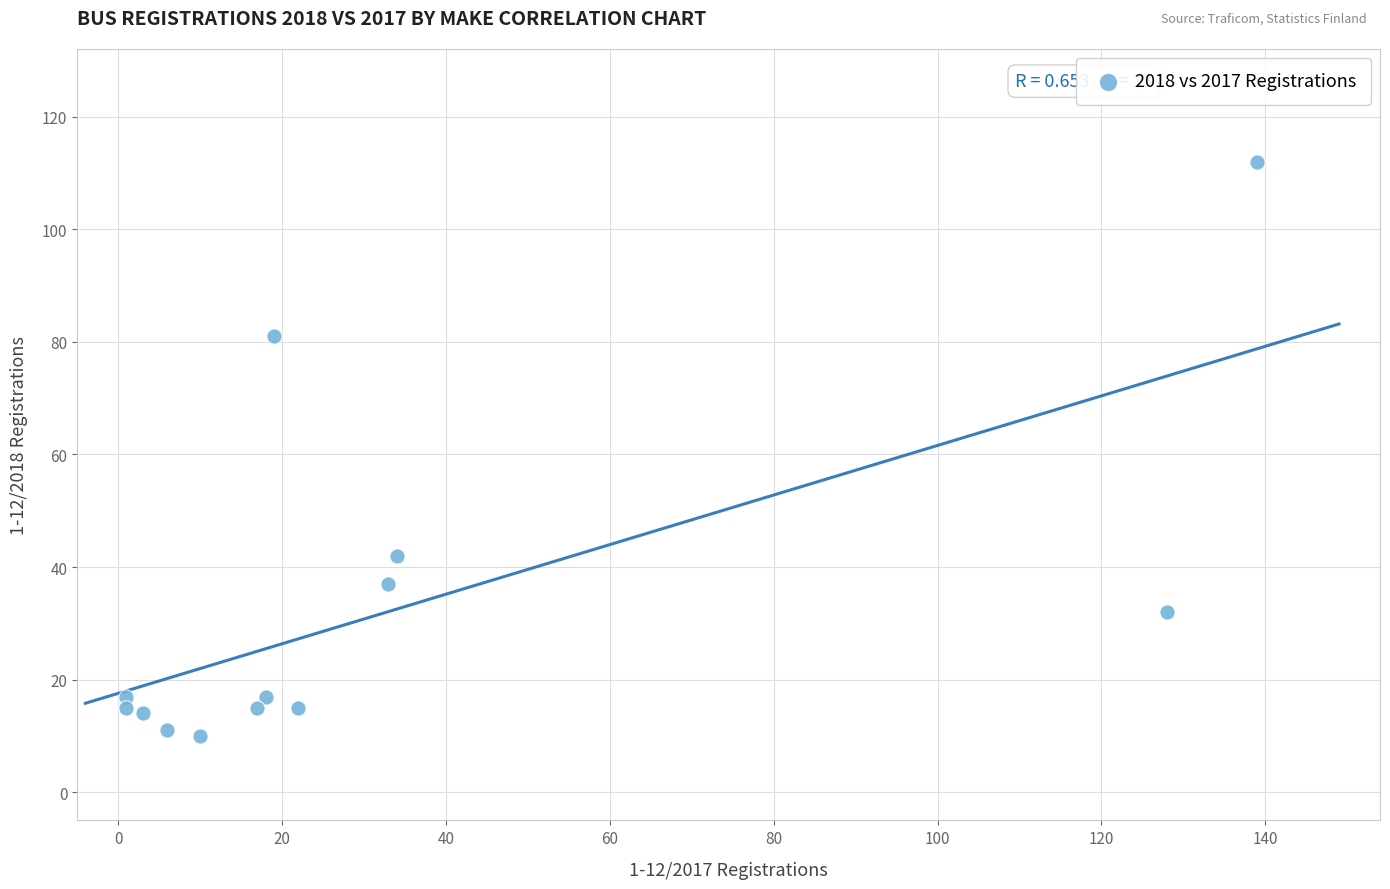

What is the range of X values (max minus min)?

138